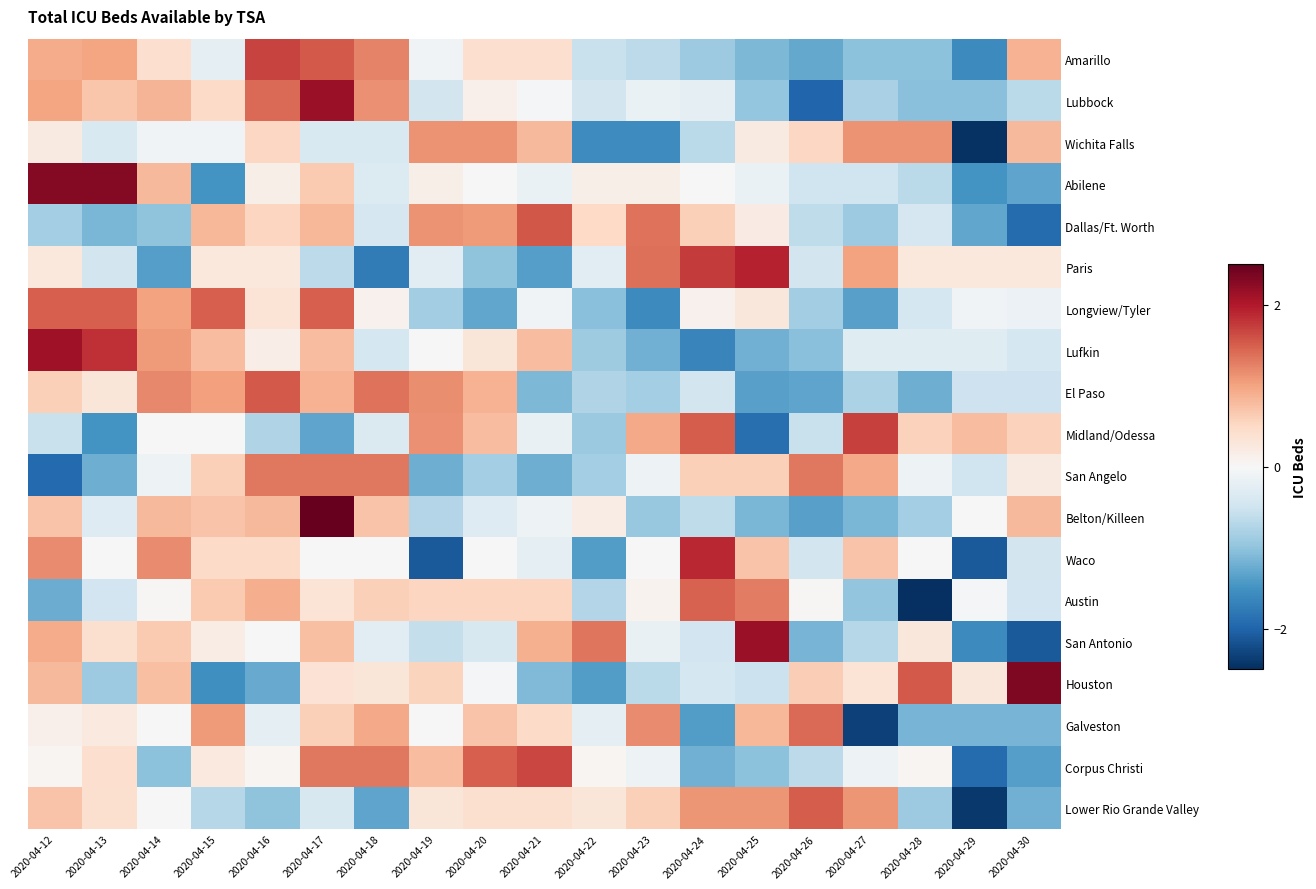

Between 2020-04-20 and 2020-04-28, which series saw the biggest shift?

Austin